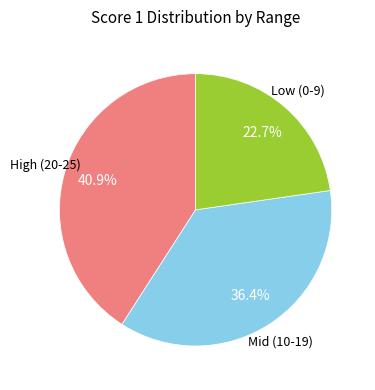

Is there any slice that represents more than half of the pie?

No